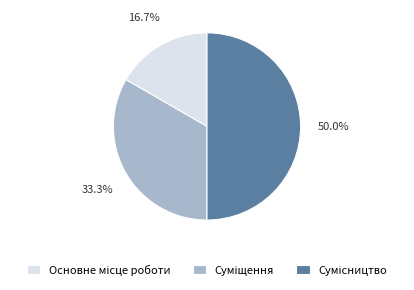

Count the number of slices in the pie.

3